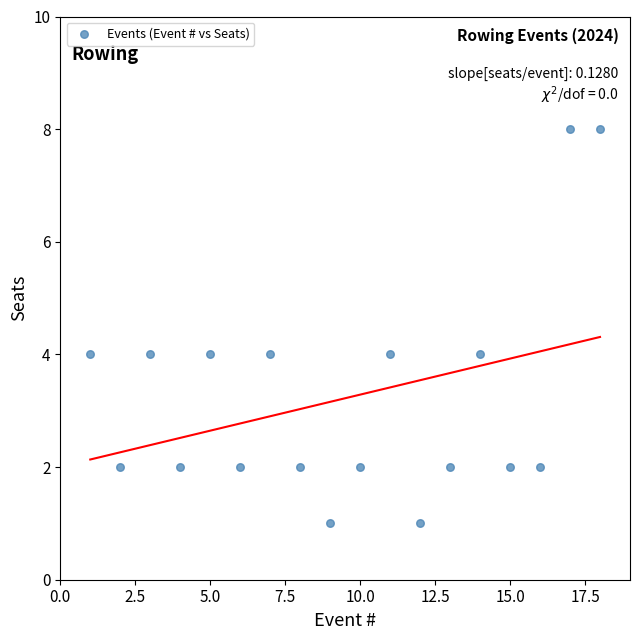

What is the range of Y values (max minus min)?

7